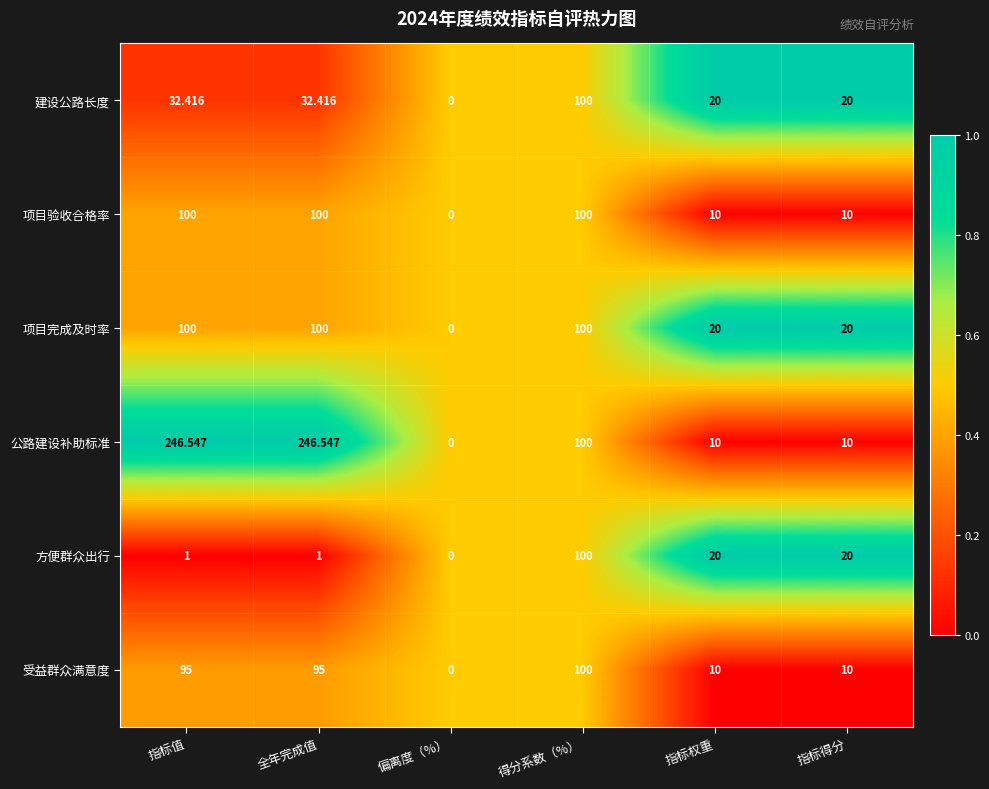

Which series has the largest total across all categories?

公路建设补助标准